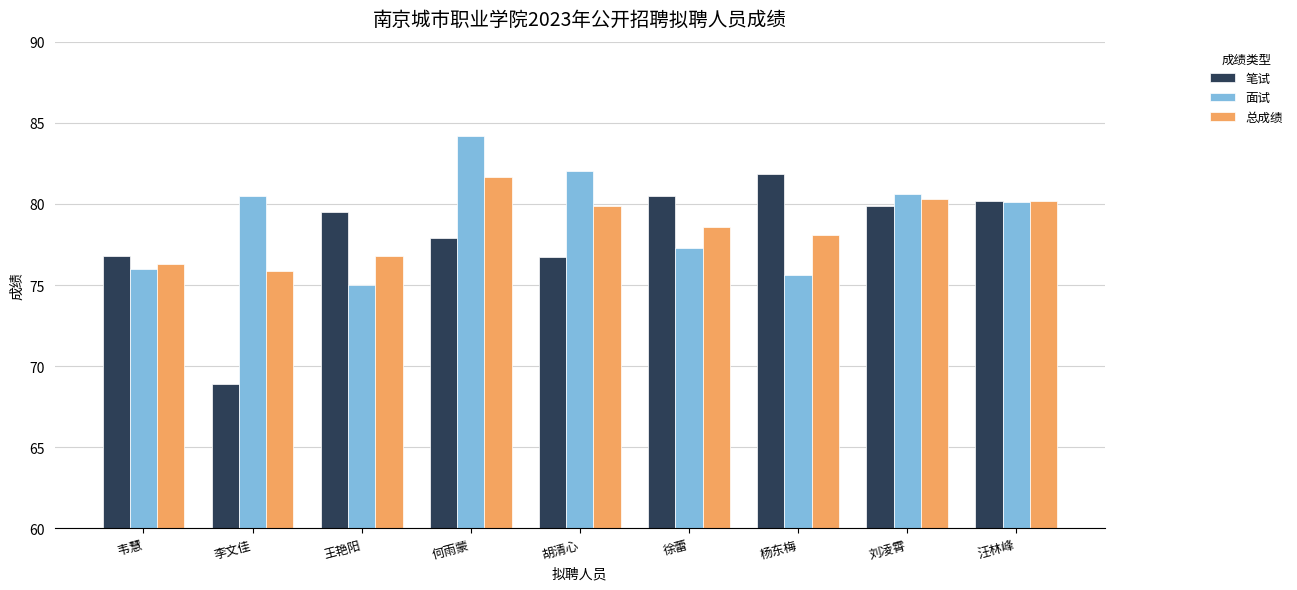

At which label does 面试 reach its peak?

何雨蒙